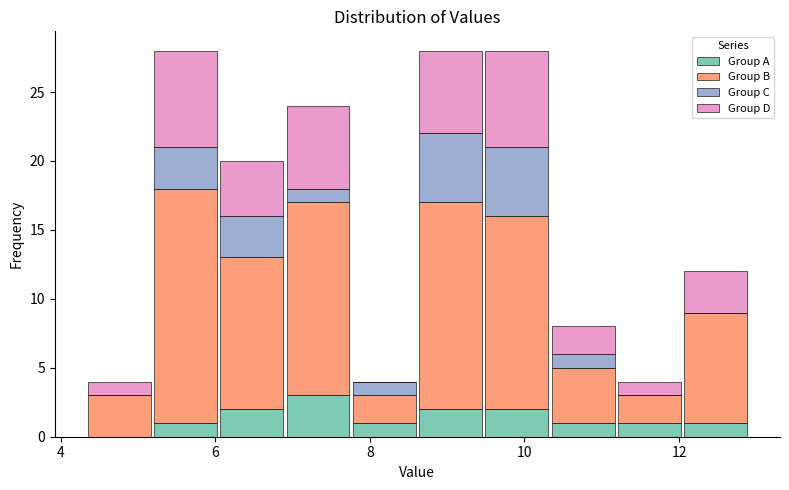

Reading left to right, transcribe this chart: for each stacked bar, give the range it covers on the x-axis and its total height. Neither the bar edges nor the heights are printed on the chart, so give them approximately, as read against the axes.

4.4 to 5.2: 4
5.2 to 6.0: 28
6.0 to 7.0: 20
7.0 to 7.8: 24
7.8 to 8.6: 4
8.6 to 9.4: 28
9.4 to 10.4: 28
10.4 to 11.2: 8
11.2 to 12.0: 4
12.0 to 13.0: 12